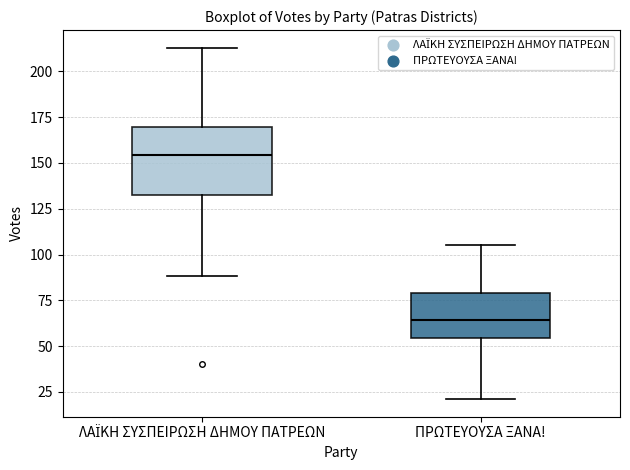

Where does the upper whisker of the box for ΛΑΪΚΗ ΣΥΣΠΕΙΡΩΣΗ ΔΗΜΟΥ ΠΑΤΡΕΩΝ end on the y-axis? The values are not printed on the chart, so give them approximately, as read against the axis.

215